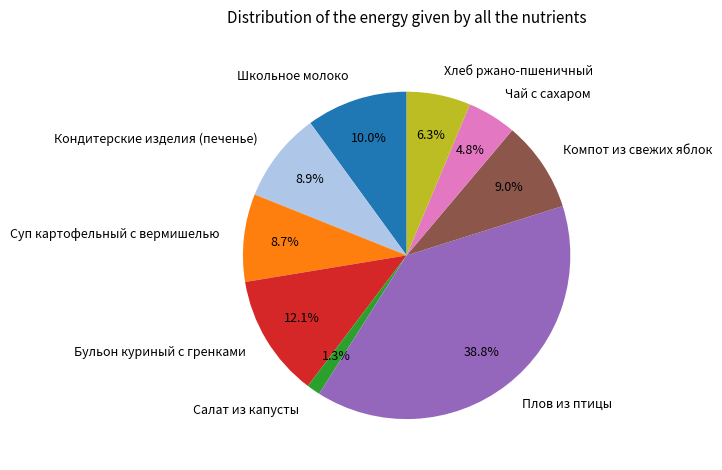

What is the largest slice in the pie chart?

Плов из птицы